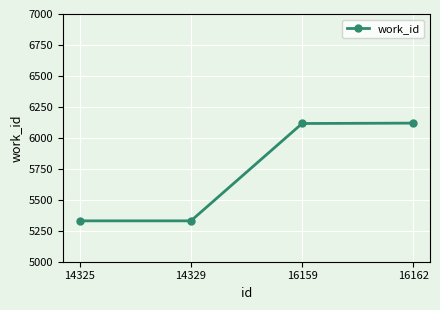

True or false: the data has more than 1 interior local peaks.

False